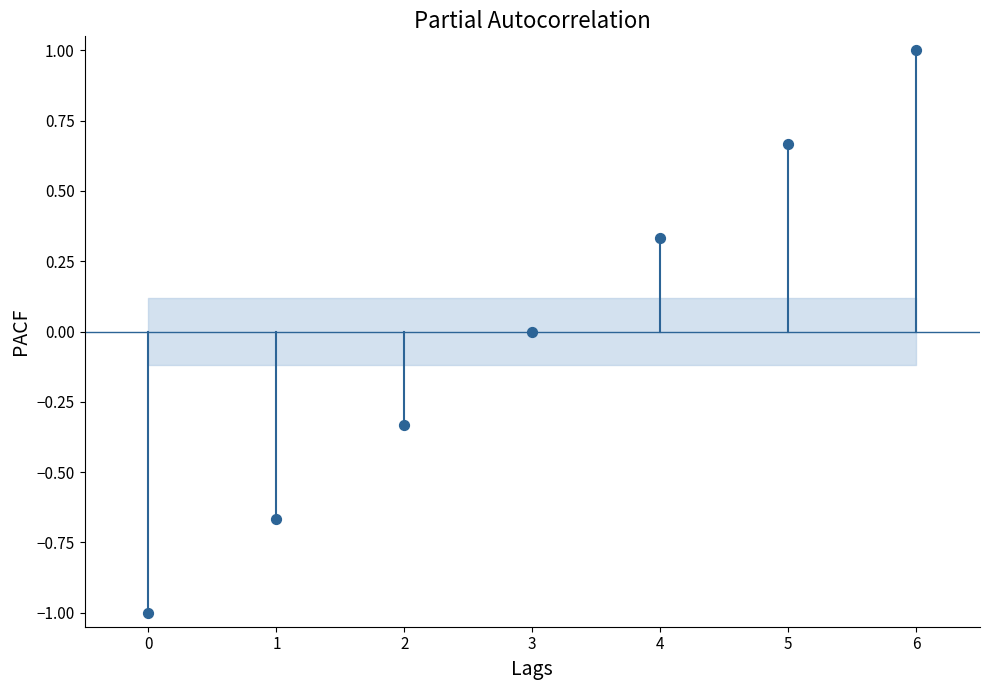

What is the range of Y values (max minus min)?

2.0